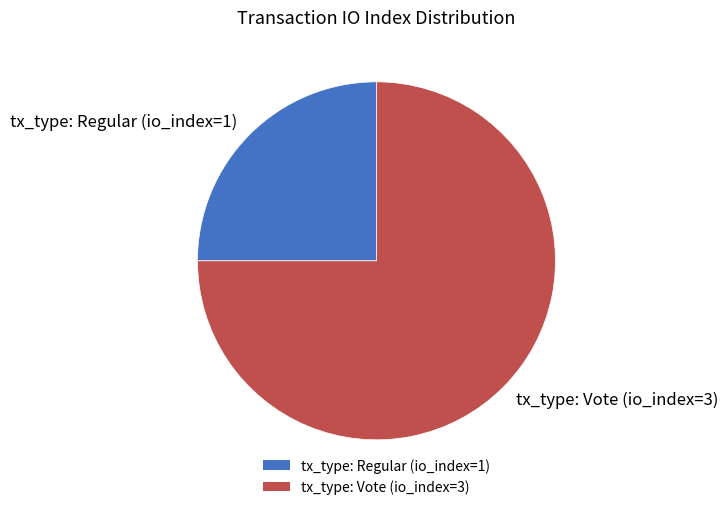

Rank the categories by value from lowest to highest.

tx_type: Regular (io_index=1), tx_type: Vote (io_index=3)